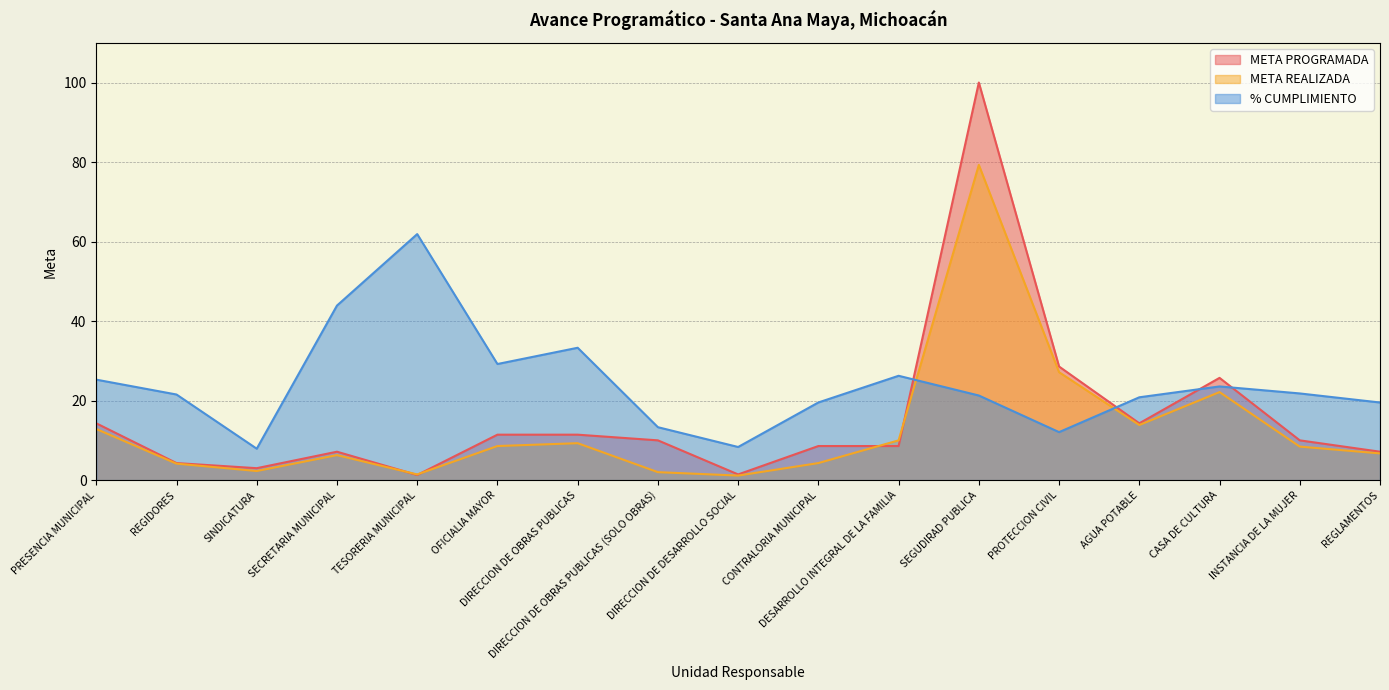

List the series in order of their overall mean, lowest first.

META REALIZADA, META PROGRAMADA, % CUMPLIMIENTO